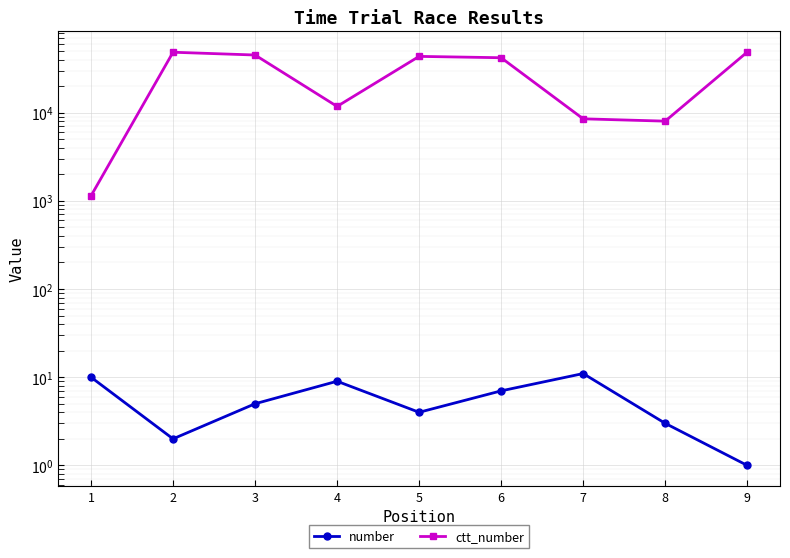

Is this an area chart (filled region under the line)?

No